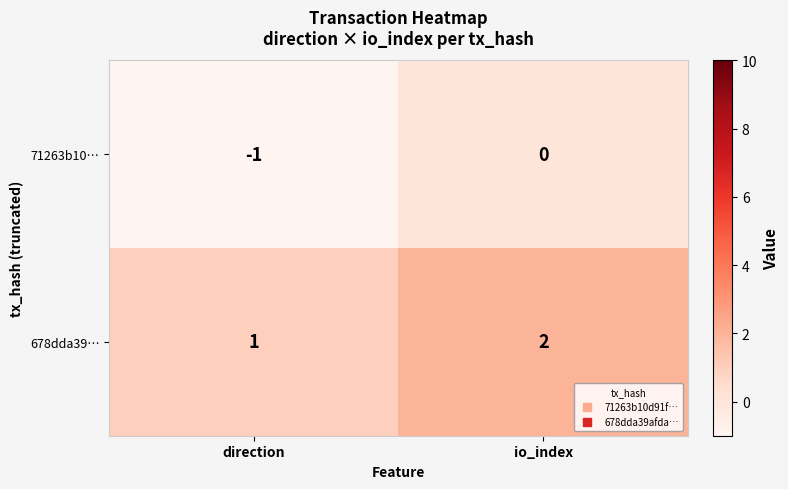

Where is 71263b10… nearest to the value 0?

io_index